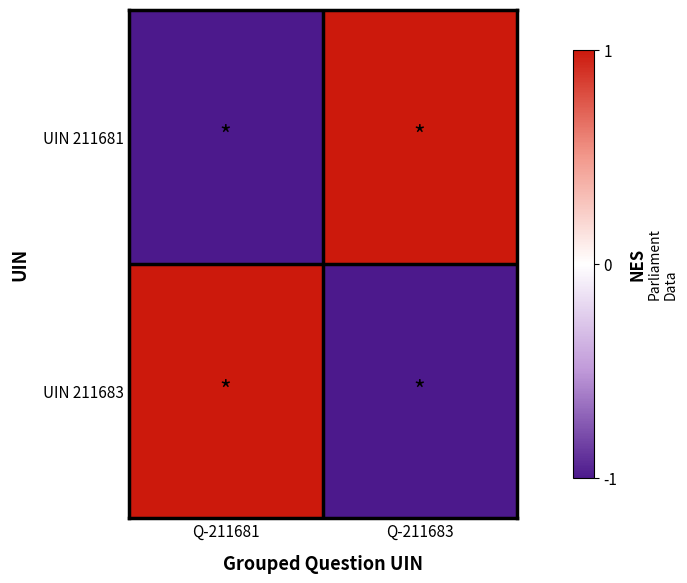

Where is UIN 211683 nearest to the value 0?

Q-211681